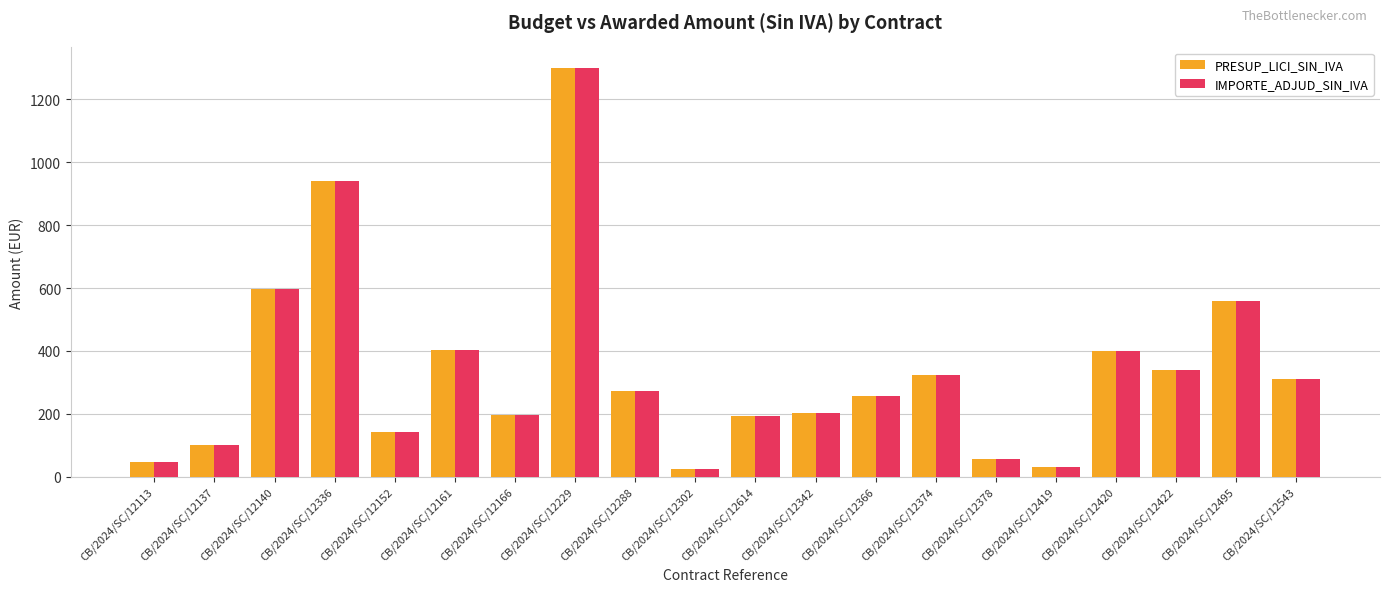

At which label is PRESUP_LICI_SIN_IVA closest to 662?

CB/2024/SC/12140